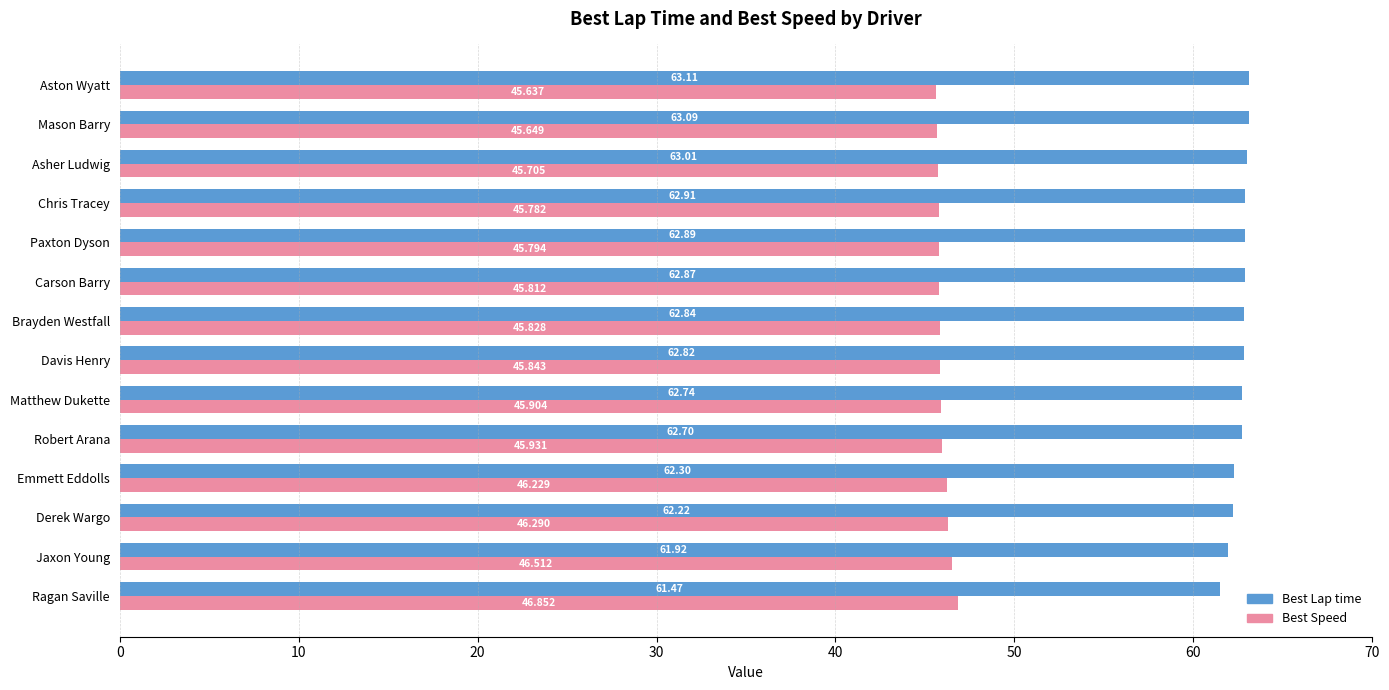

Which label corresponds to the largest value in the chart?

Aston Wyatt